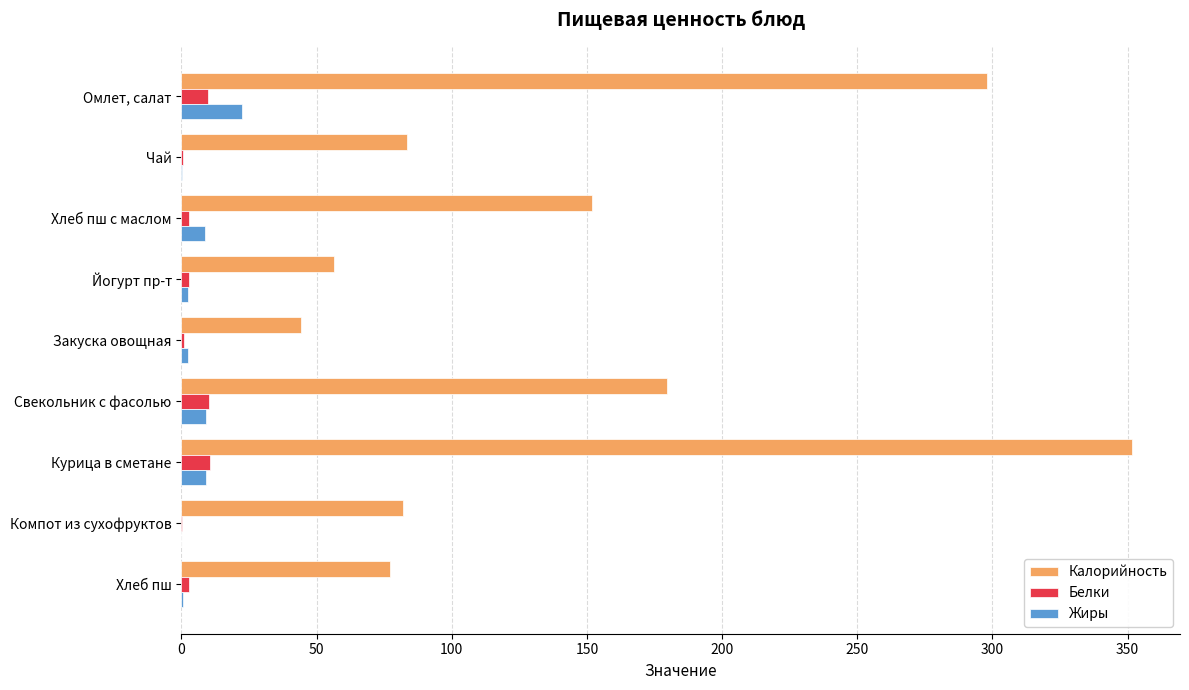

What is the highest value of the Жиры series?

22.5